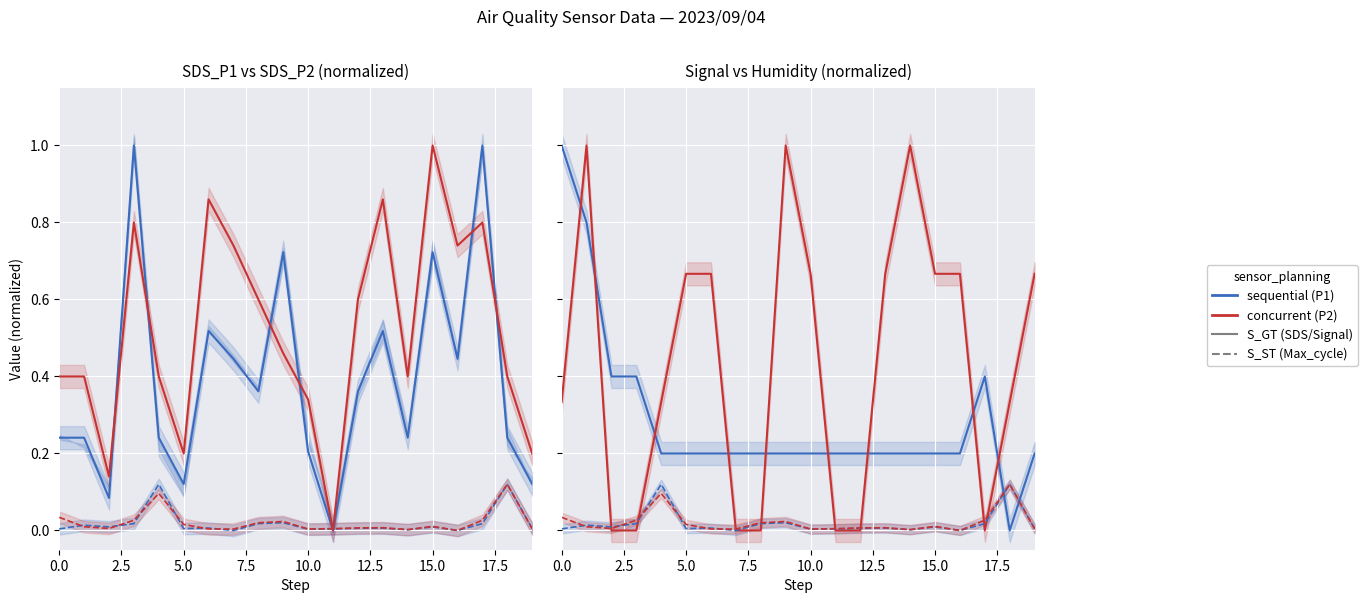

What is the total value across all series at 17?

2.2